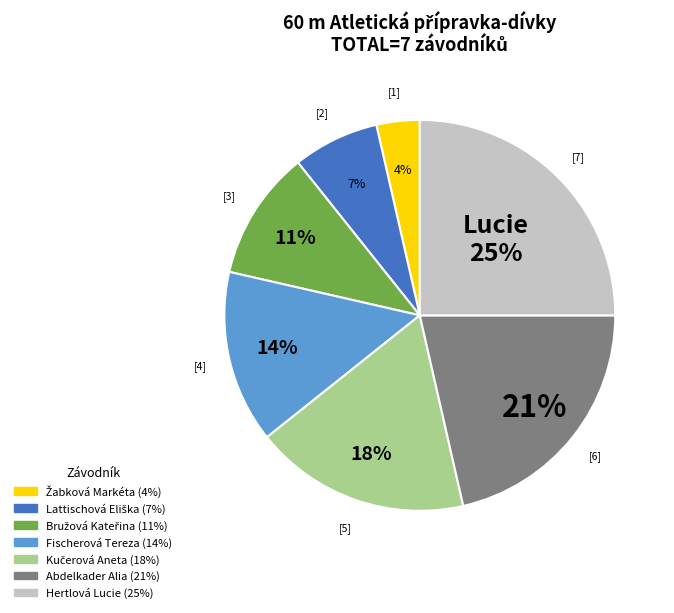

Which slice is the largest?

Hertlová Lucie